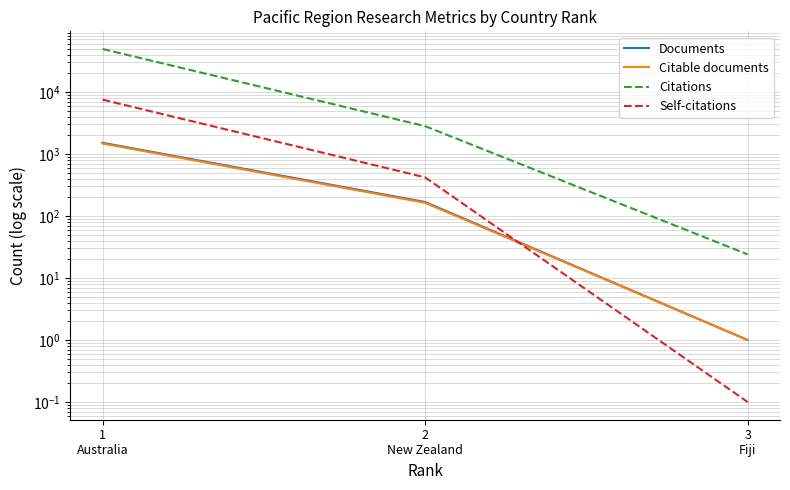

At which label is Citations closest to 24615?

2
New Zealand